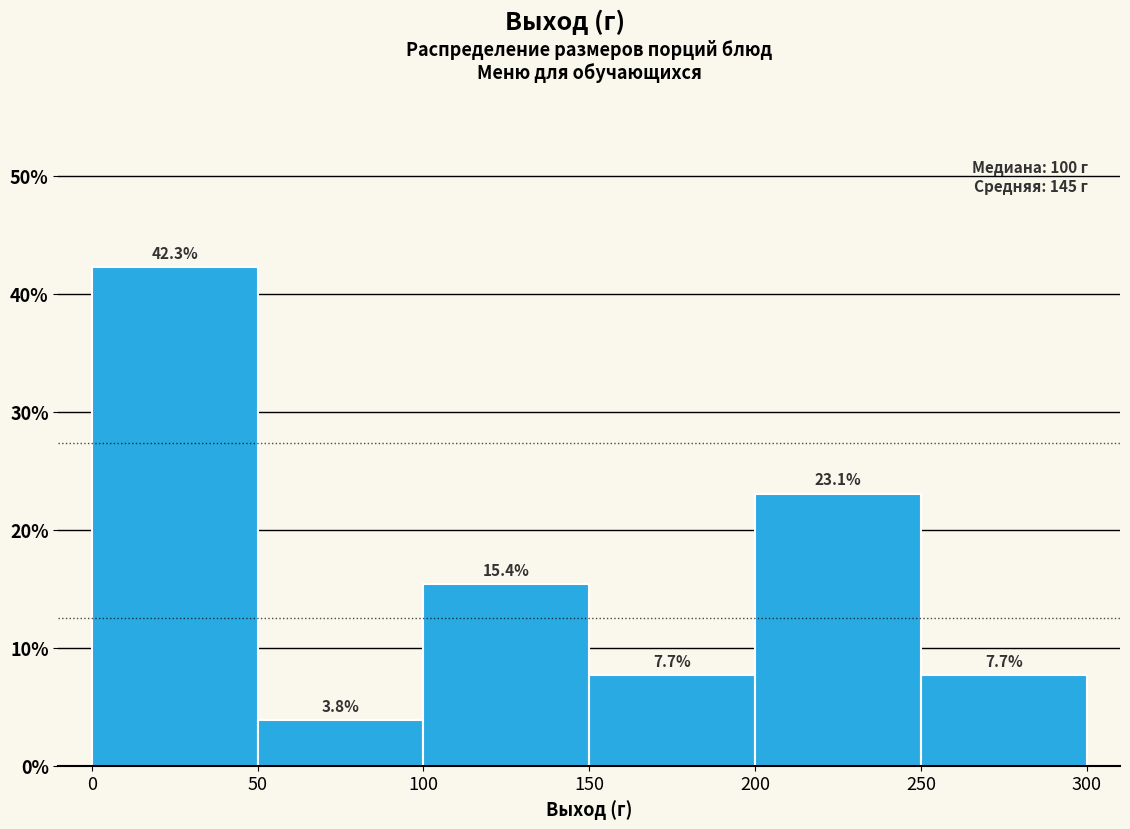

Reading left to right, transcribe this chart: for each bar, give the range it covers on the x-axis and its height.

0 to 50: 42.3
50 to 100: 3.8
100 to 150: 15.4
150 to 200: 7.7
200 to 250: 23.1
250 to 300: 7.7